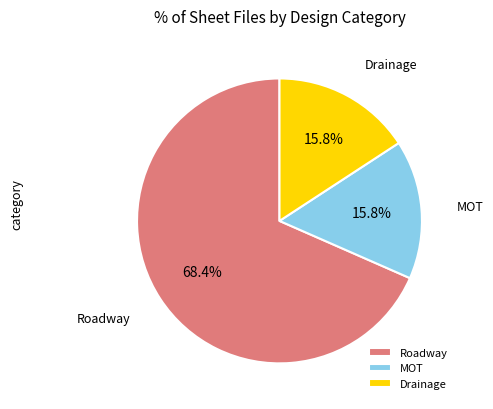

Does any single category account for the majority?

Yes